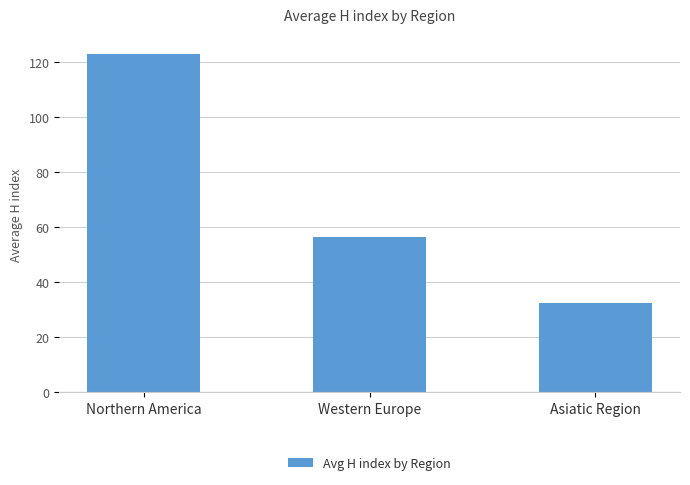

Reading right to left, extract all data points from this chart.

32.3	56.6	122.9